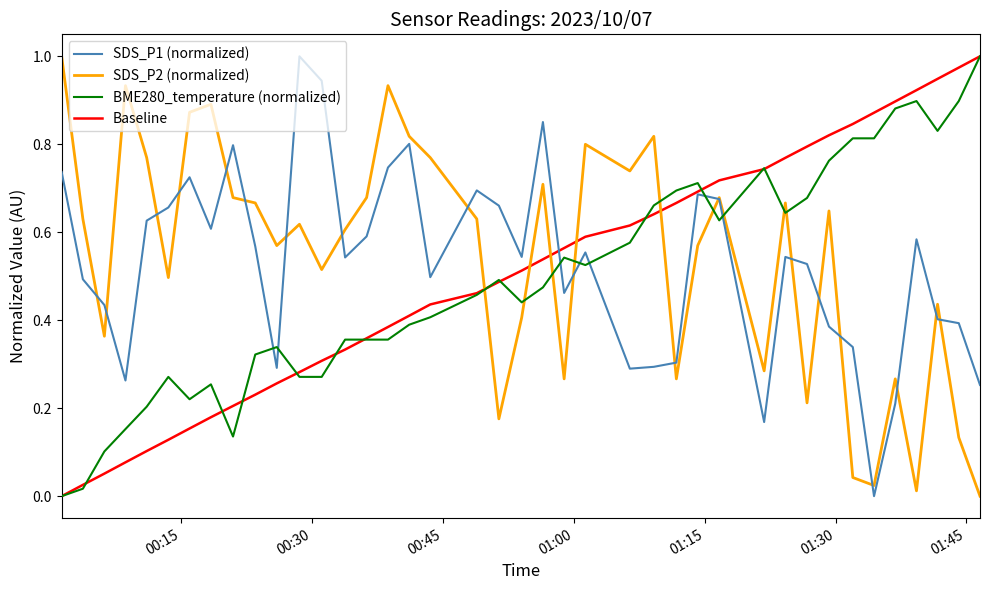

How many intersections are there between BME280_temperature (normalized) and SDS_P2 (normalized)?

9